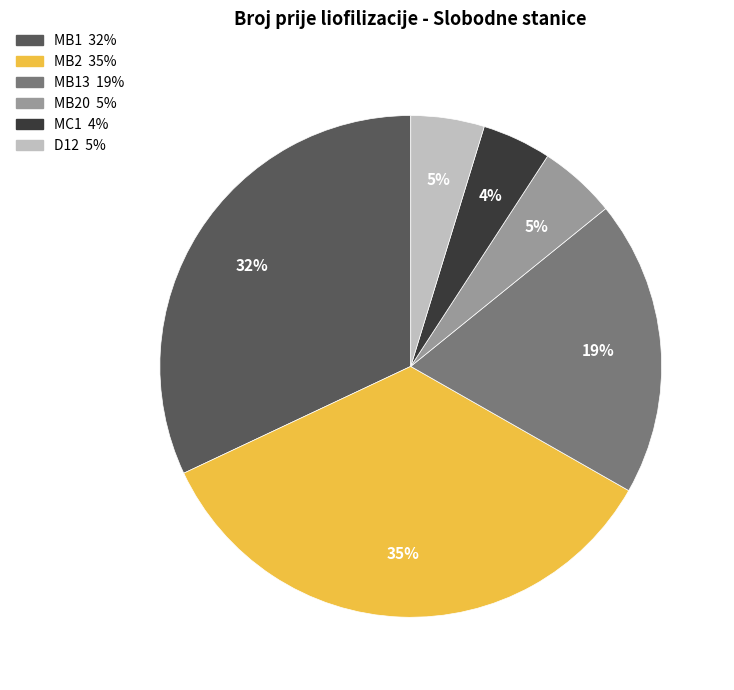

To the nearest percent, what is the average slice percentage?

17%